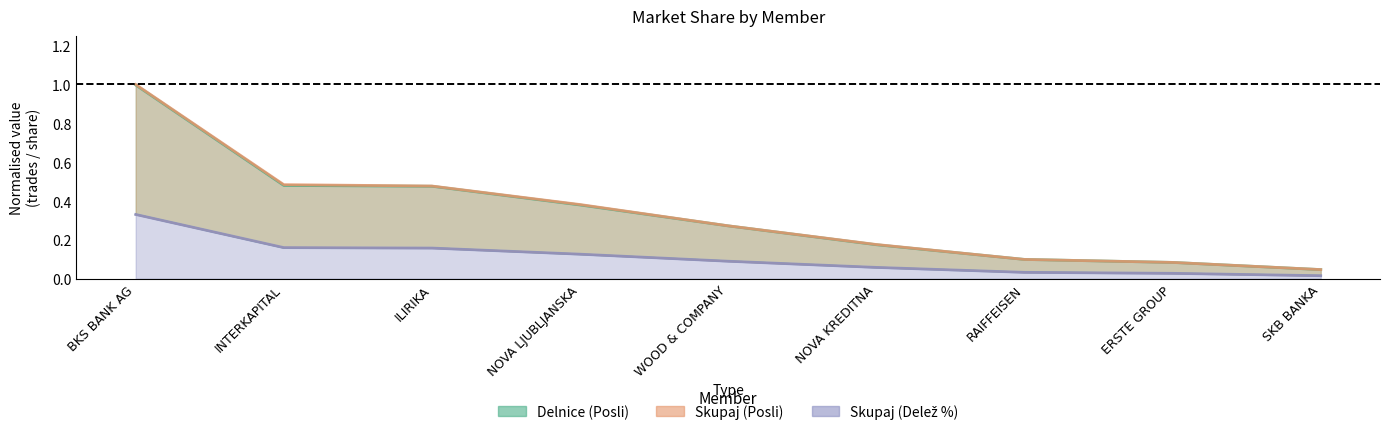

How many lines are shown in the chart?

4